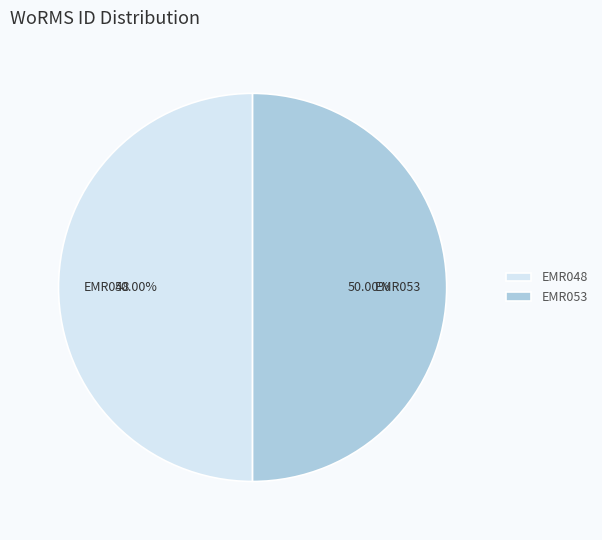

What is the ratio of the value at EMR048 to the value at EMR053?

1.0